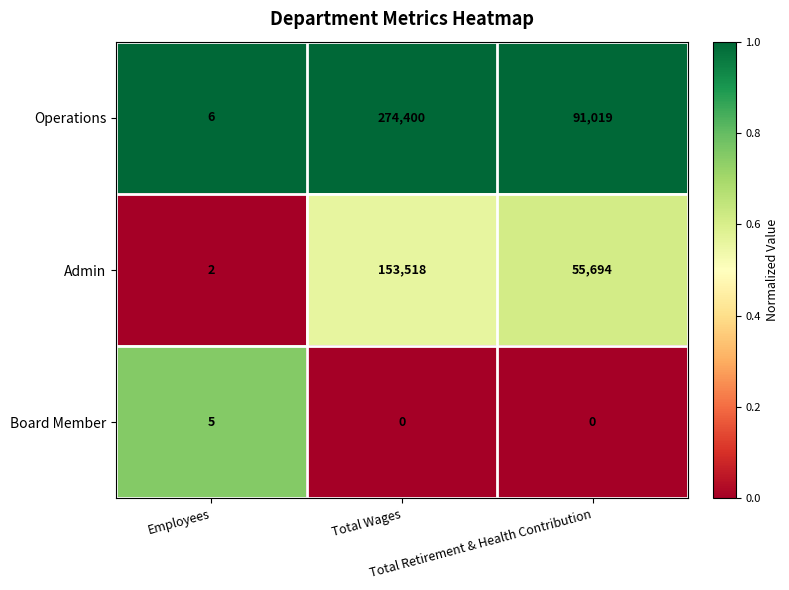

Count the Operations values in the range 6 to 274400.

3